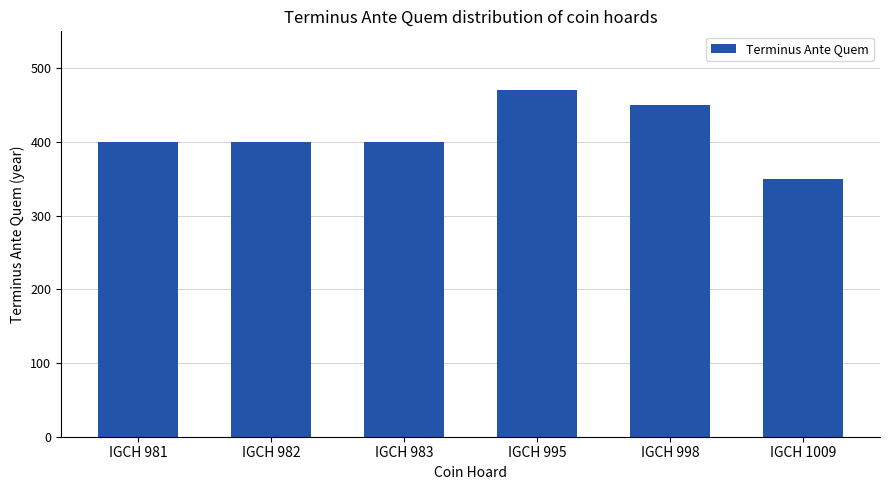

Is it true that the value at IGCH 998 is 450?

True